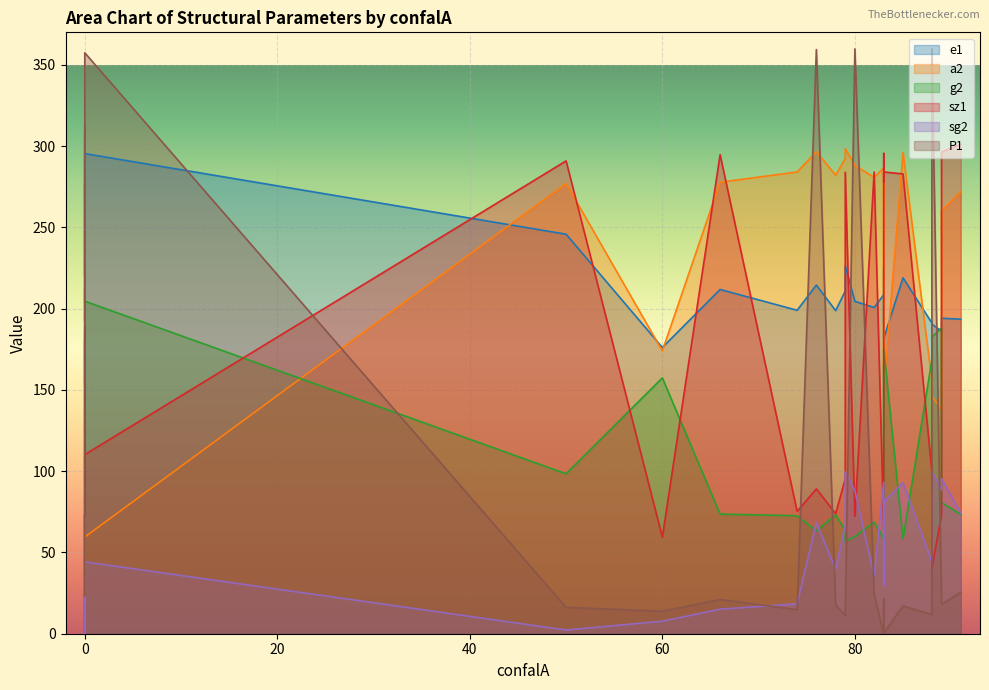

Between 74 and 0, which series saw the biggest shift?

P1